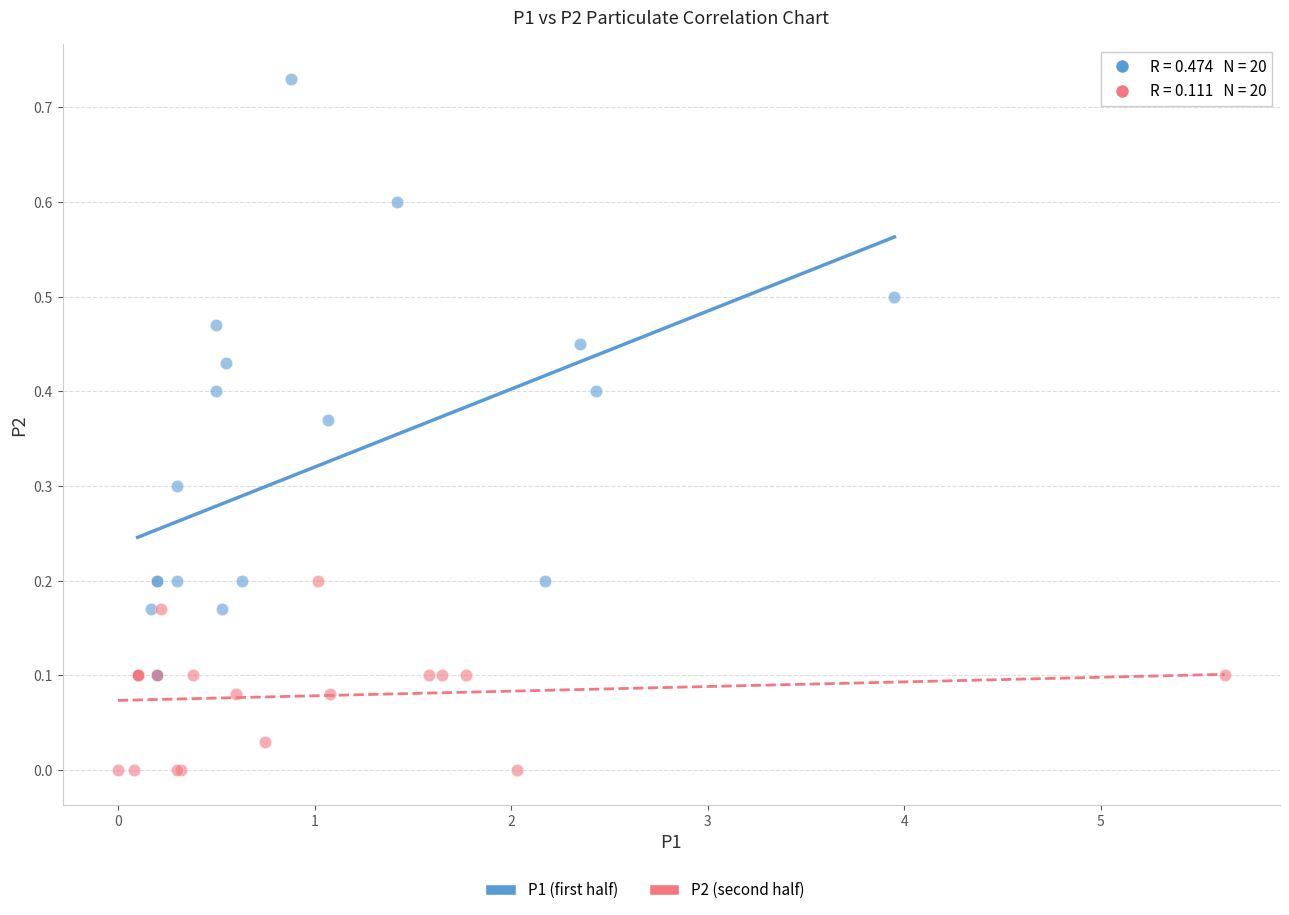

Which series reaches the minimum Y coordinate?

P2 (second half)